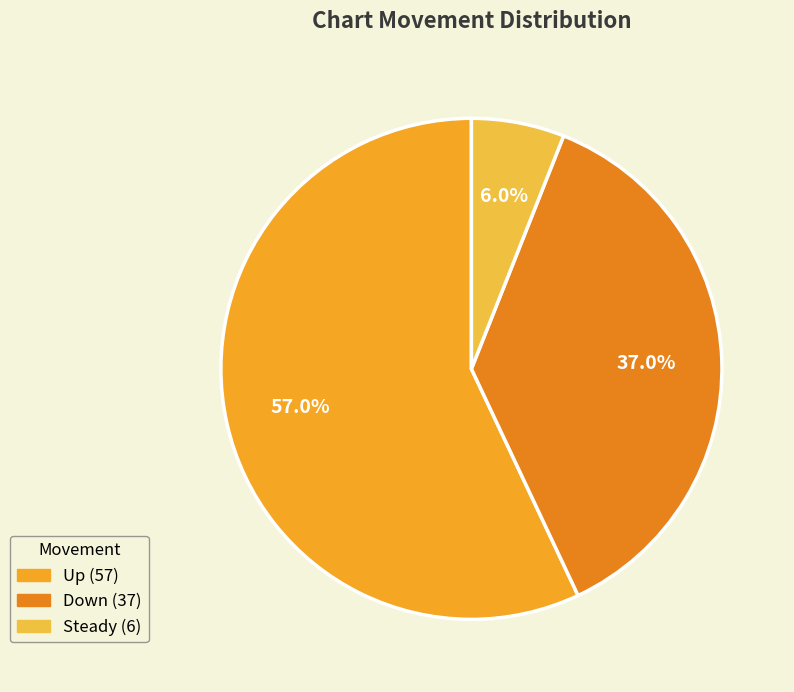

How many slices are in this pie chart?

3